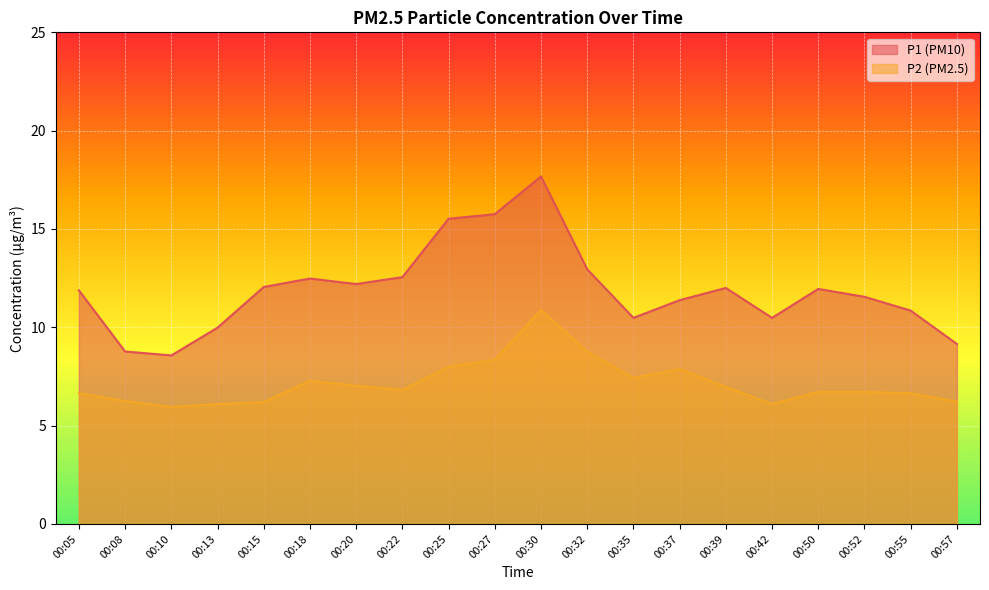

Count the number of categories in the chart.

20